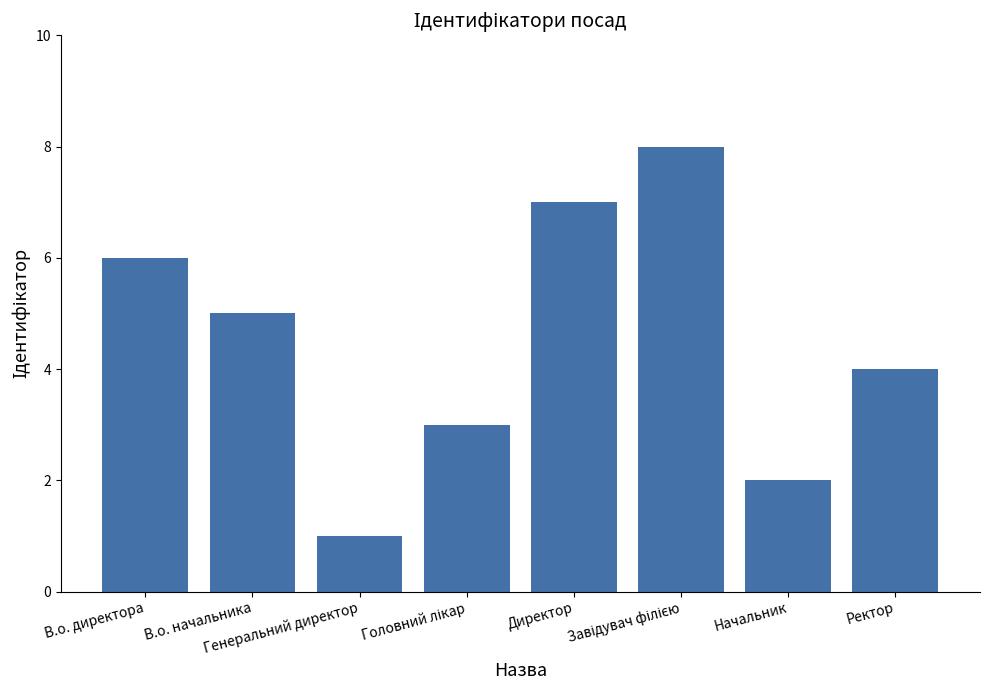

What is the minimum value shown in the chart?

1